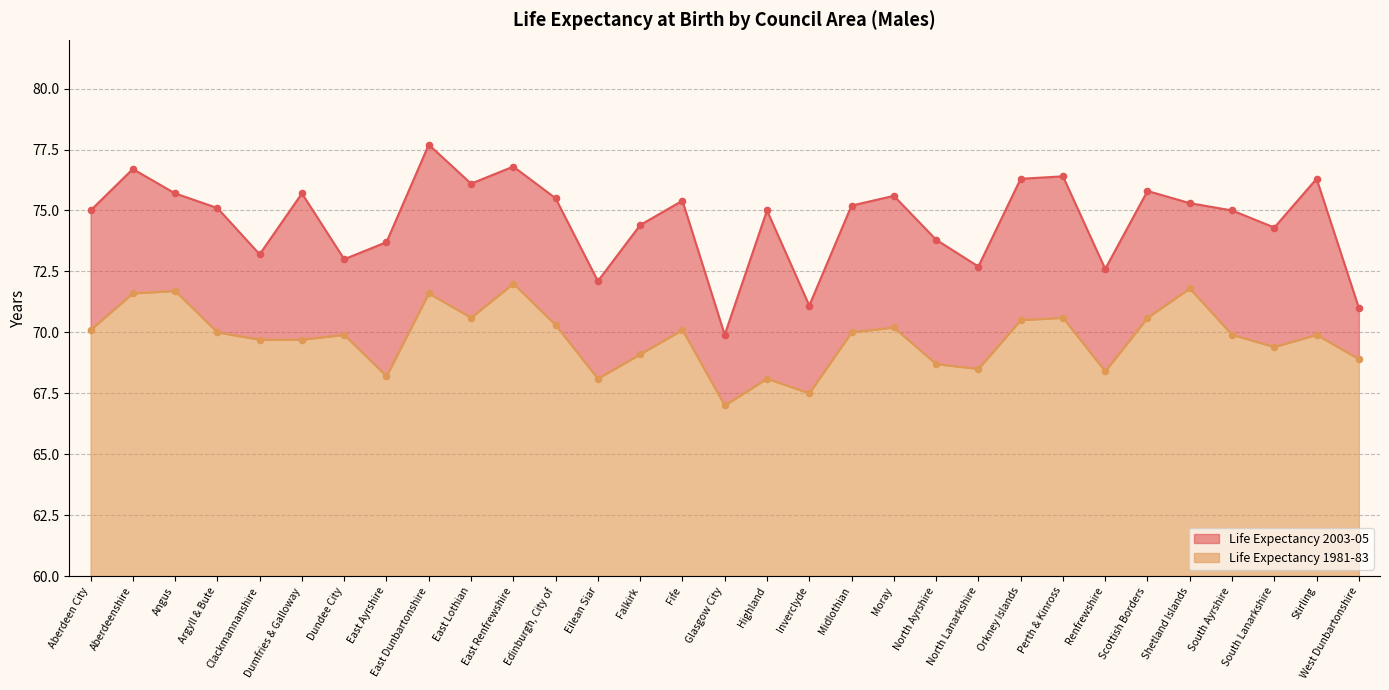

Which series has the largest total across all categories?

Life Expectancy 2003-05